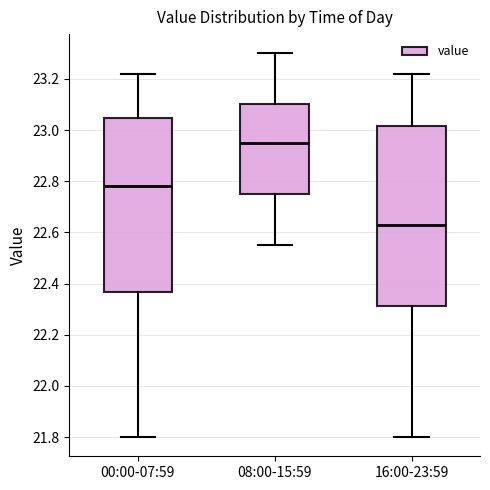

Reading left to right, read every box against the y-axis: the position of its median line, the range the box covers, and the ends of its whiskers. The values are not printed on the chart, so give them approximately, as read against the axis.

00:00-07:59: median 22.78, box 22.36 to 23.04, whiskers 21.80 to 23.22
08:00-15:59: median 22.96, box 22.76 to 23.10, whiskers 22.56 to 23.30
16:00-23:59: median 22.64, box 22.32 to 23.02, whiskers 21.80 to 23.22